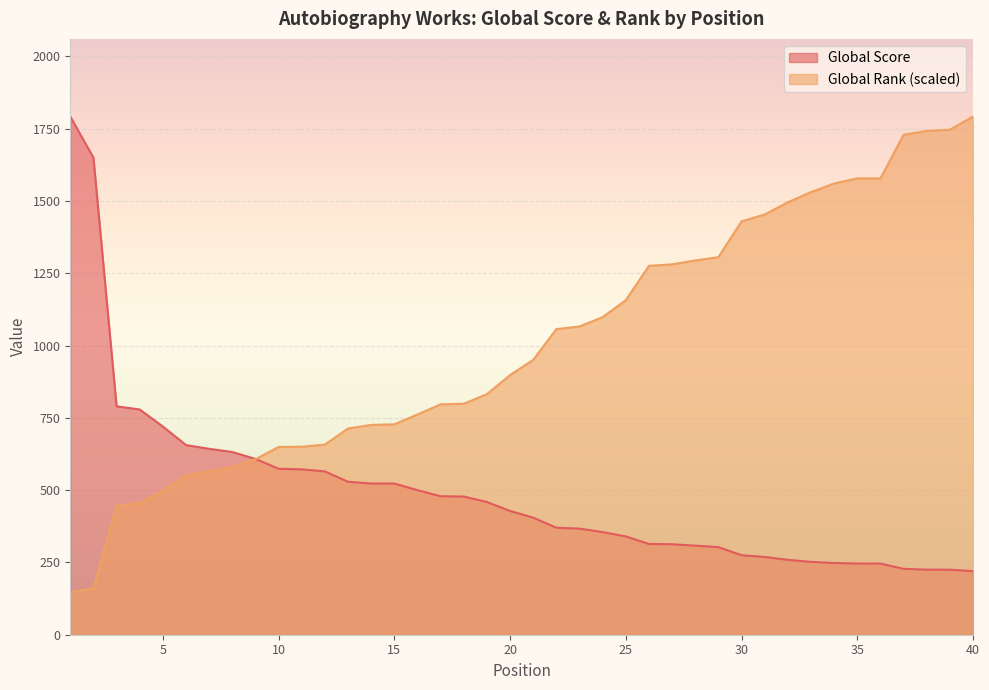

Is the value of Global Score at 11 greater than the value of Global Rank at 7?

Yes